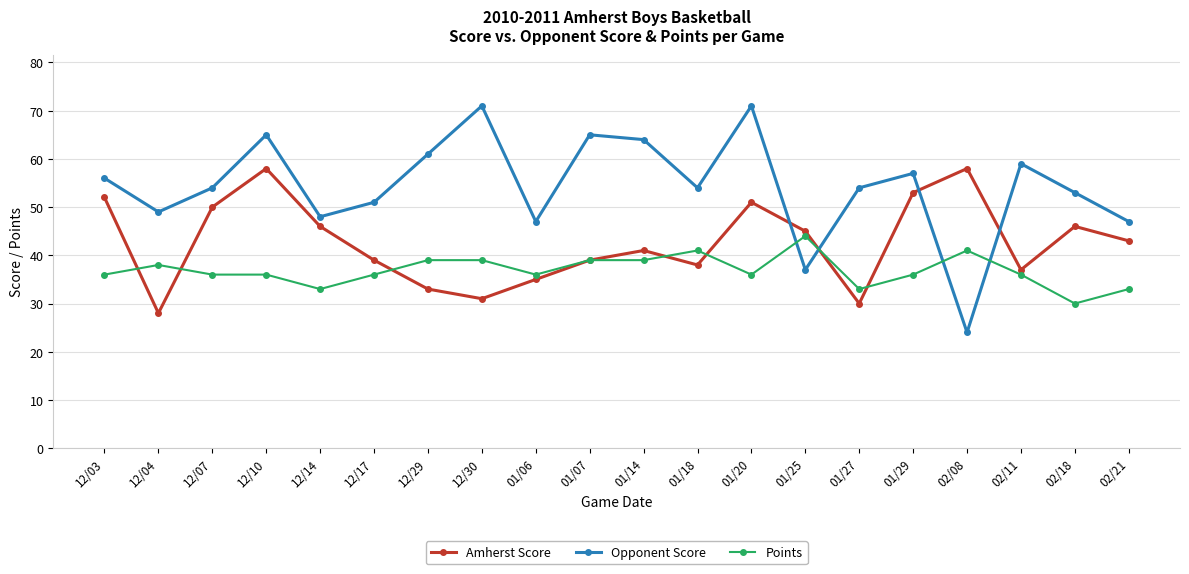

How many times do Opponent Score and Points cross each other?

4